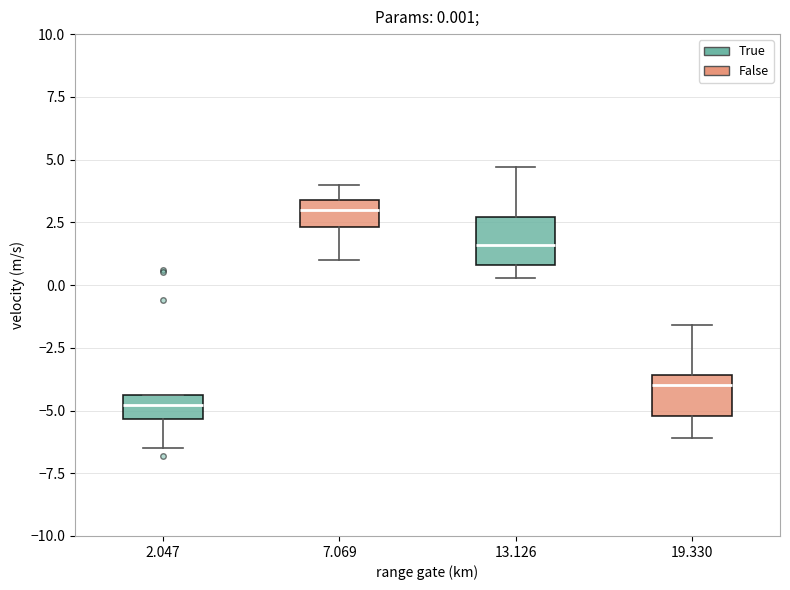

Which box has the lowest median line?

2.047